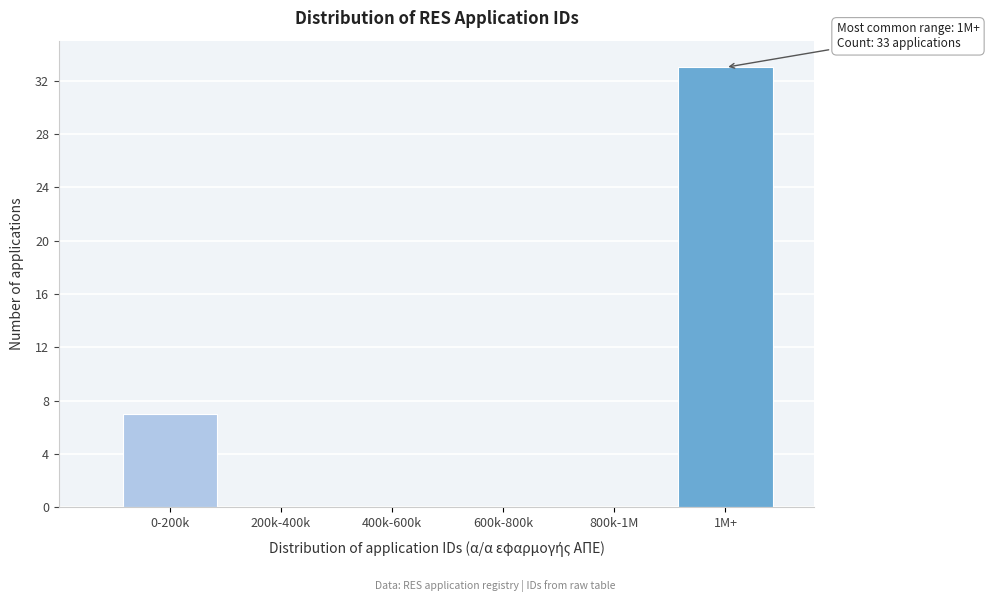

Reading left to right, list all the values displayed in this chart.

0-200k=7	200k-400k=0	400k-600k=0	600k-800k=0	800k-1M=0	1M+=33